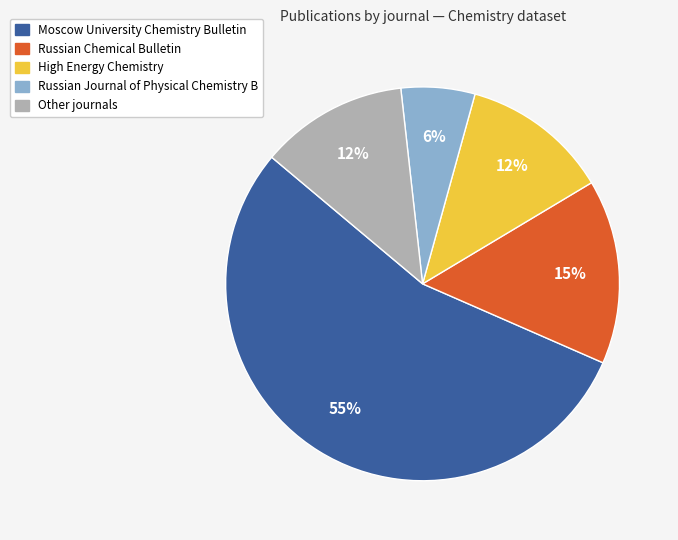

Count the number of slices in the pie.

5